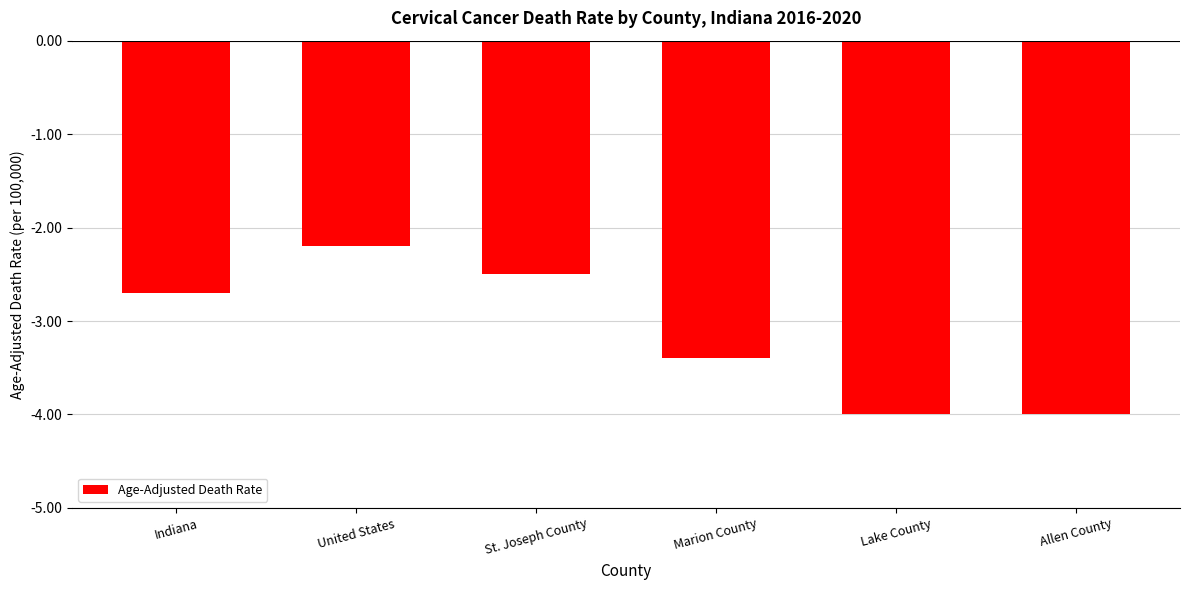

True or false: the data shows -2.5 at St. Joseph County.

True